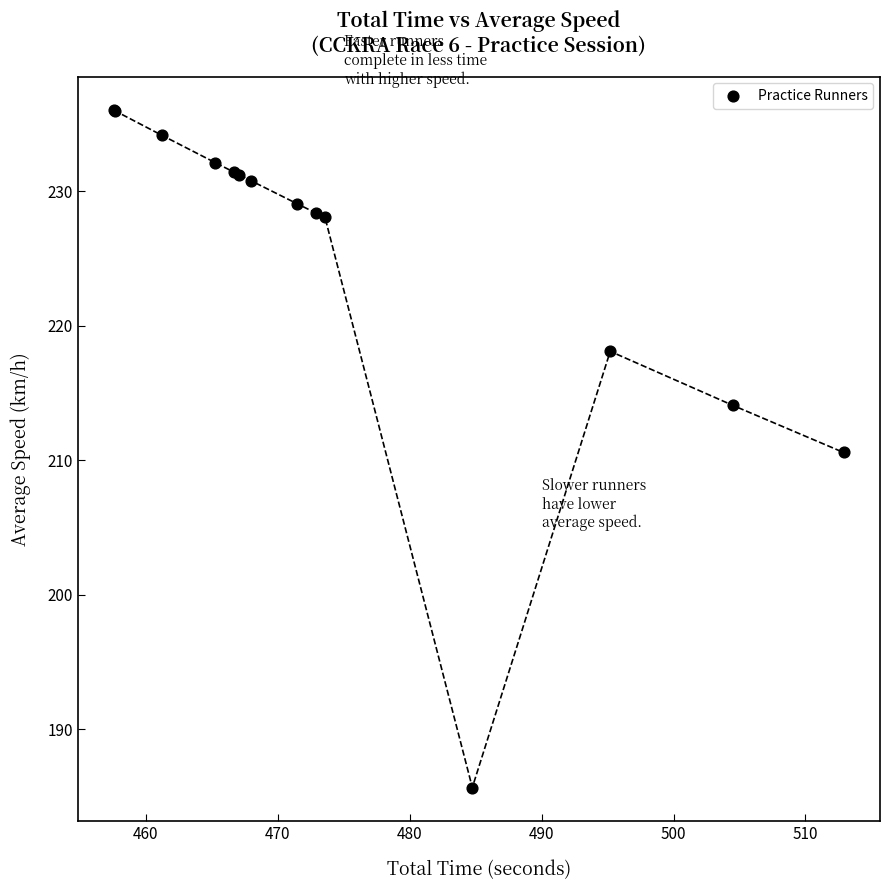

What Y value in the scatter plot is closest to 210?

210.6